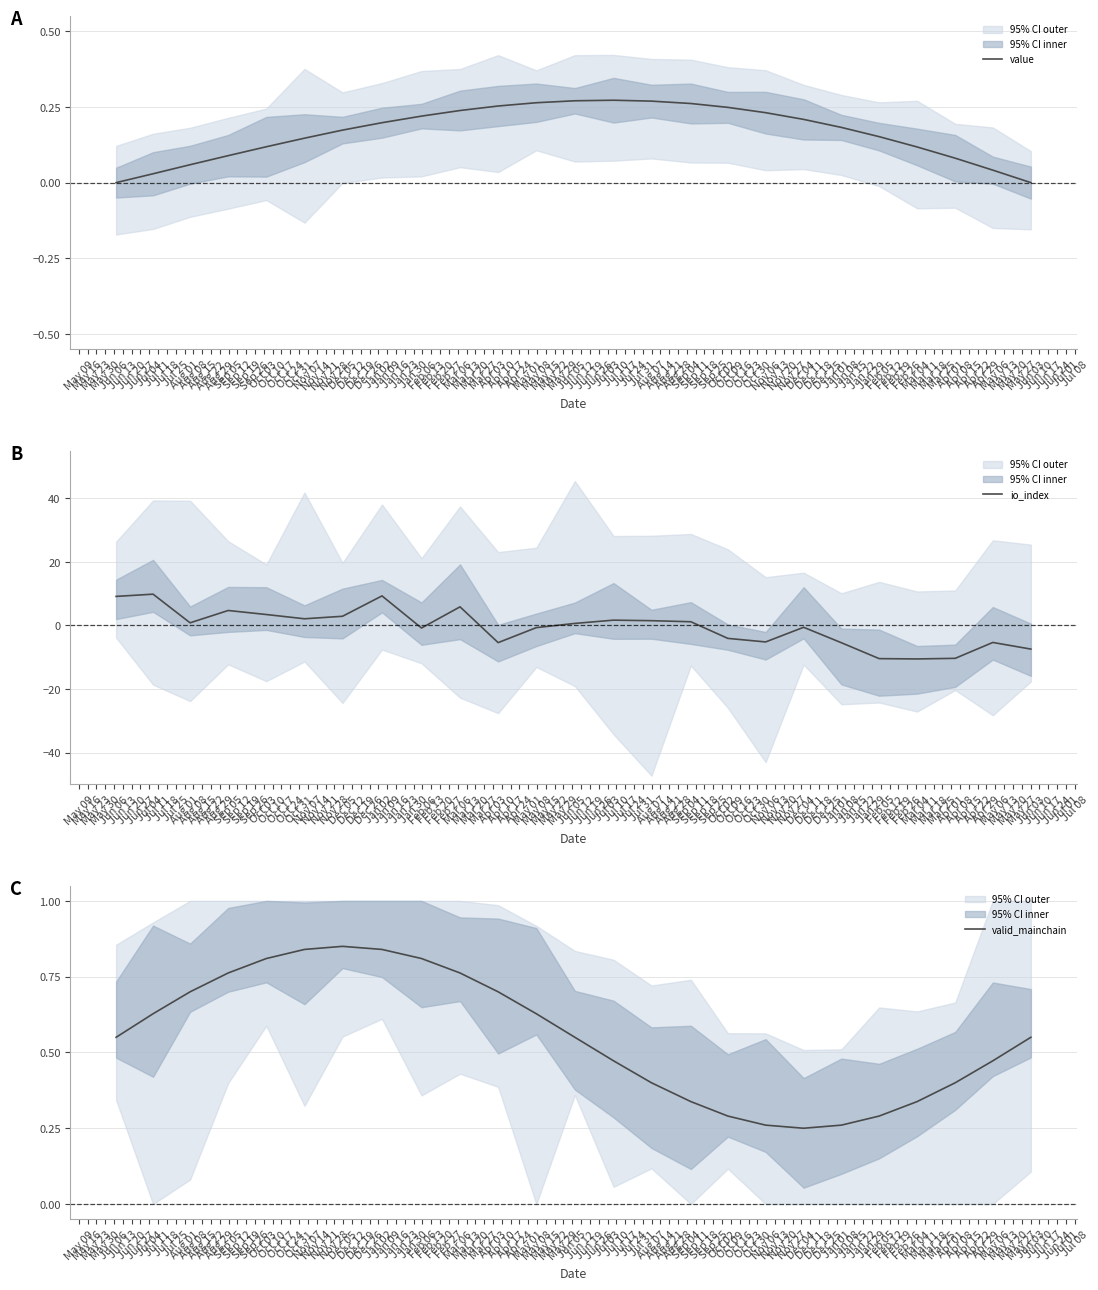

What is the sum of the io_index values at Sep 12 and Sep 05?

-5.8